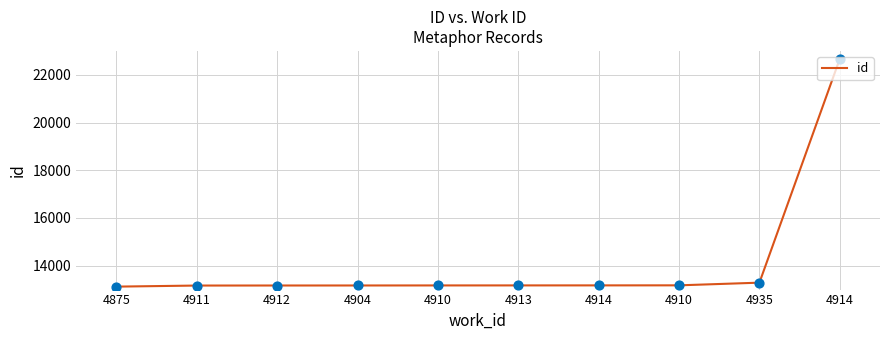

What is the change in value from 4875 to 4910?

+54